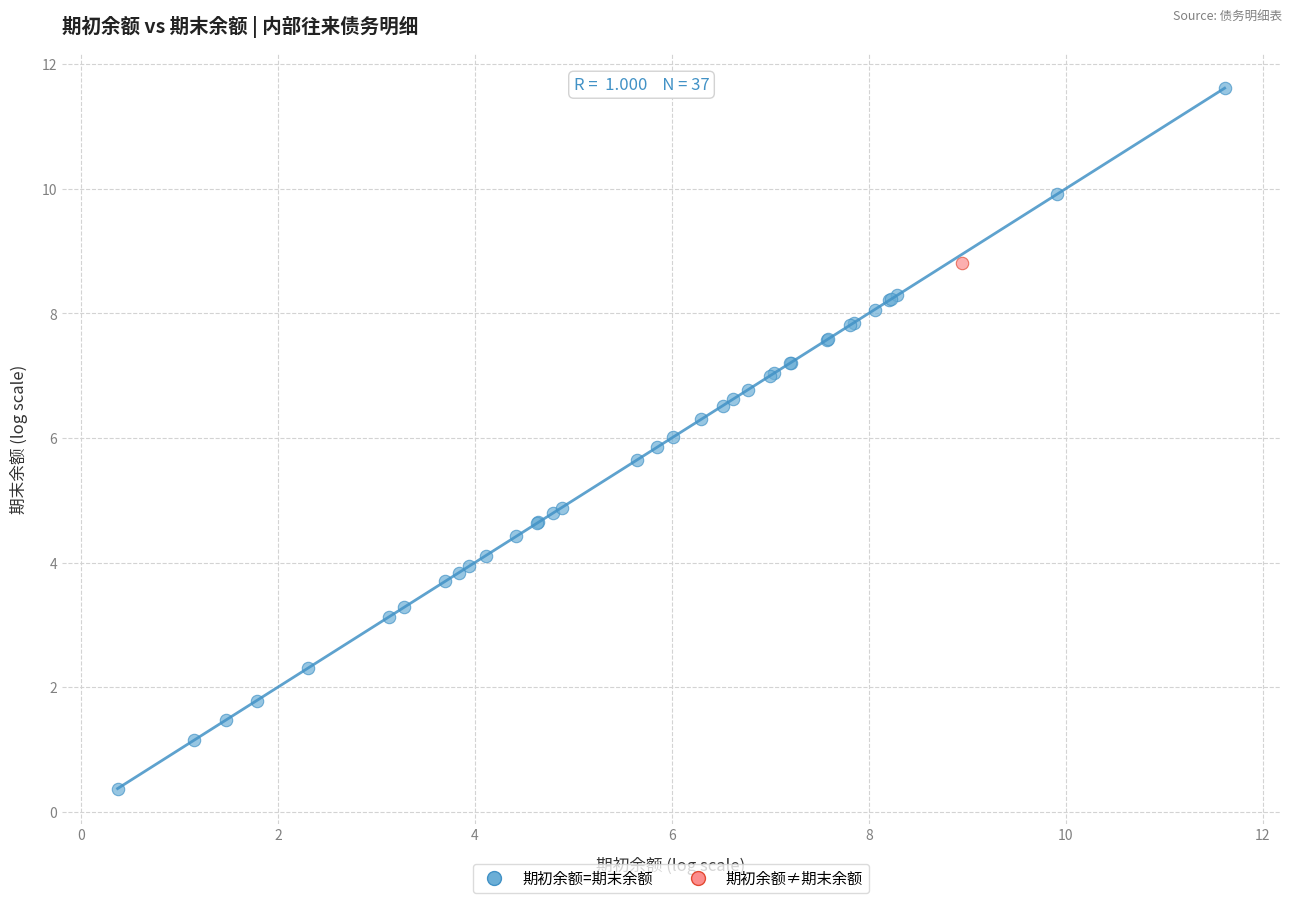

What are all the series names shown in the legend?

期初余额=期末余额, 期初余额≠期末余额